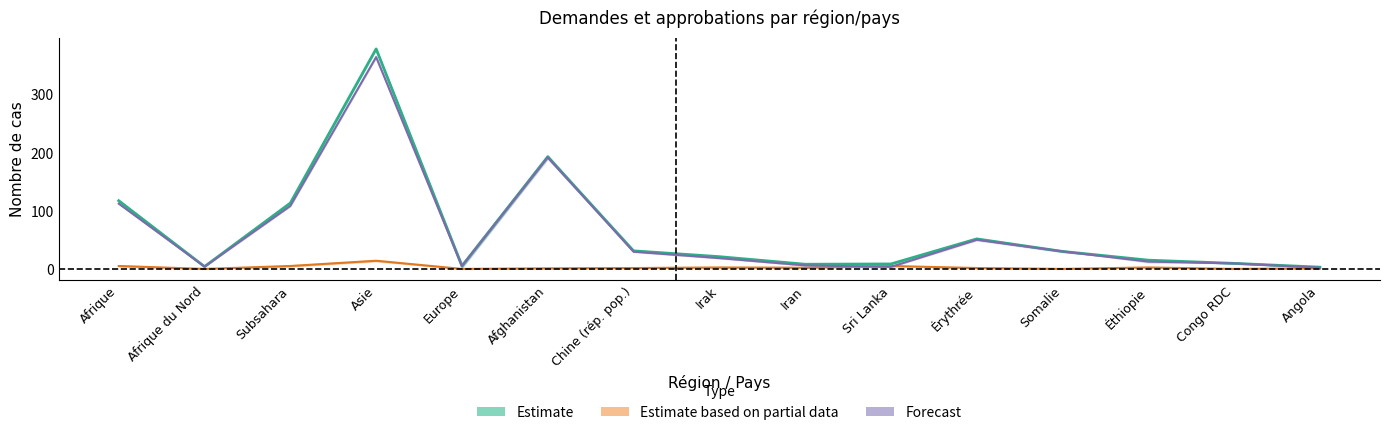

Which series has the largest total across all categories?

Approbations (Prov.)